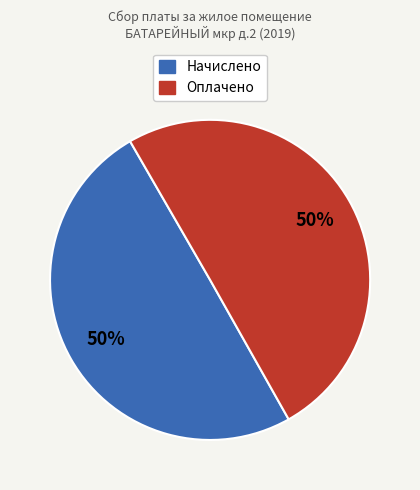

To the nearest percent, what is the average slice percentage?

50%